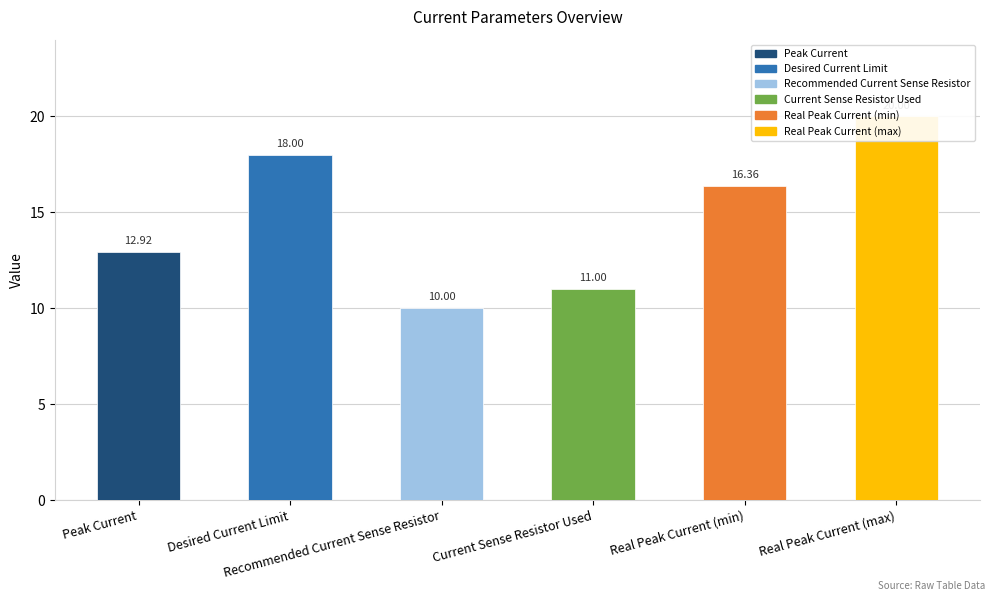

Is it true that the value at Real Peak Current (max) is 20.0?

True